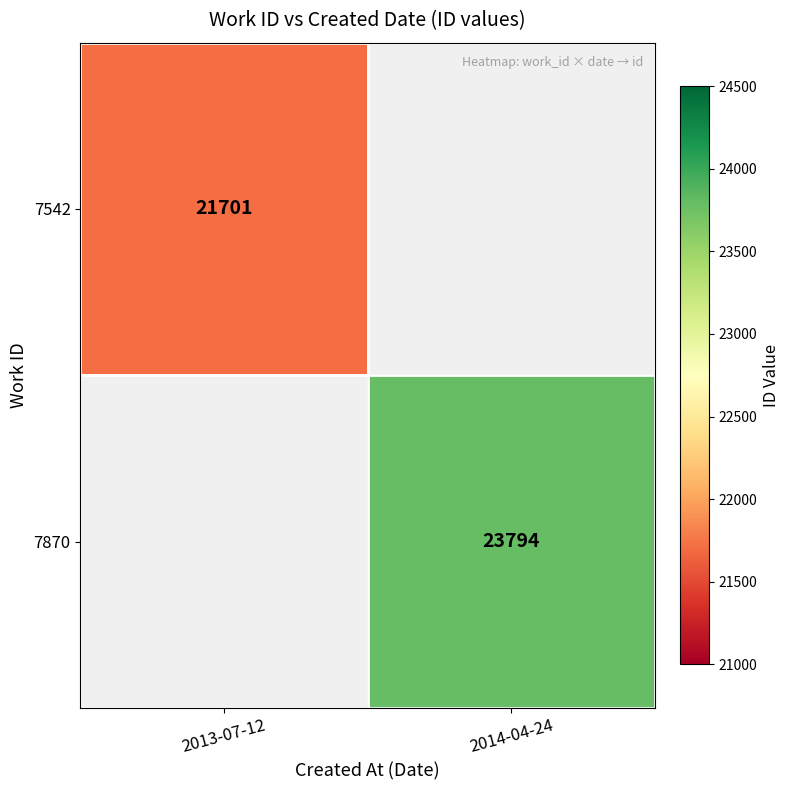

Is it true that 7870 equals 23794 at 2014-04-24?

True